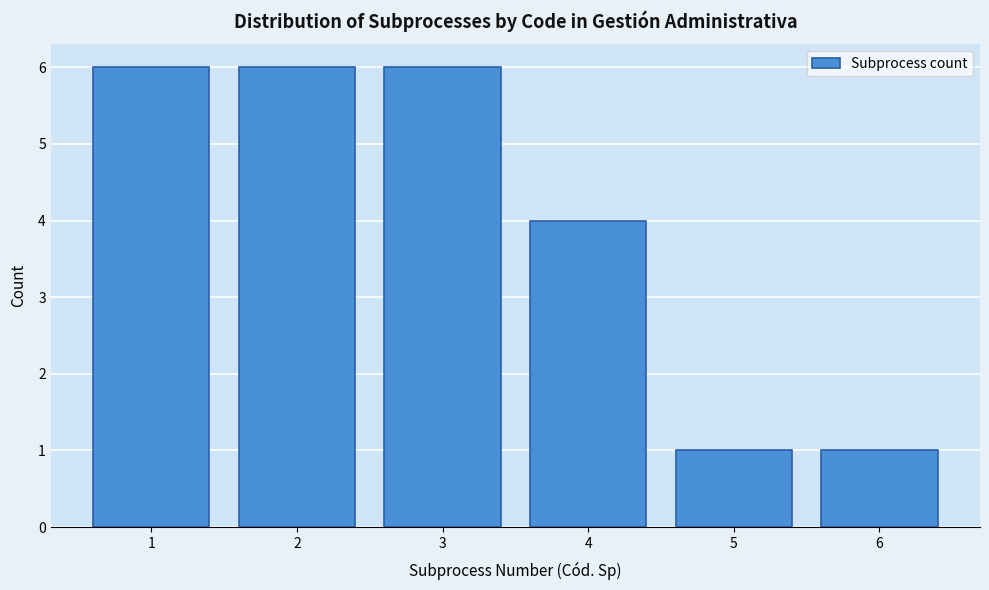

Reading left to right, transcribe this chart: for each bar, give the range it covers on the x-axis and its height. The values are not printed on the chart, so give them approximately, as read against the axis.

0.5 to 1.5: 6
1.5 to 2.5: 6
2.5 to 3.5: 6
3.5 to 4.5: 4
4.5 to 5.5: 1
5.5 to 6.5: 1